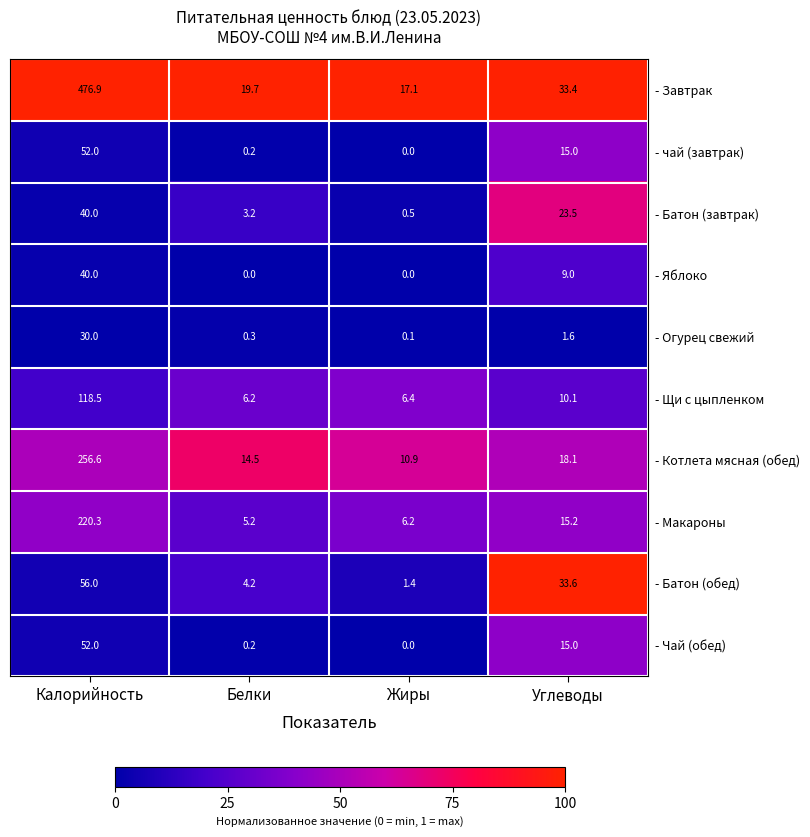

What is the total value across all series at Углеводы?

174.5